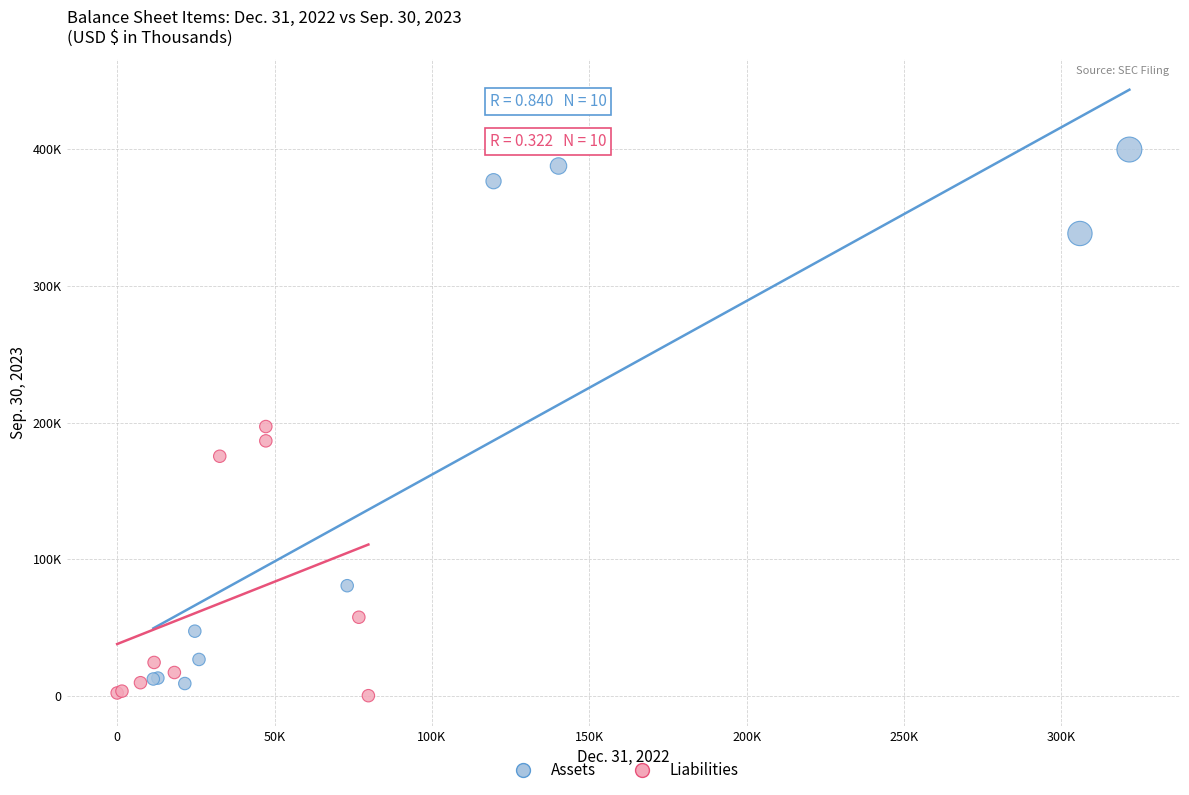

Which series contains the highest Y value?

Assets